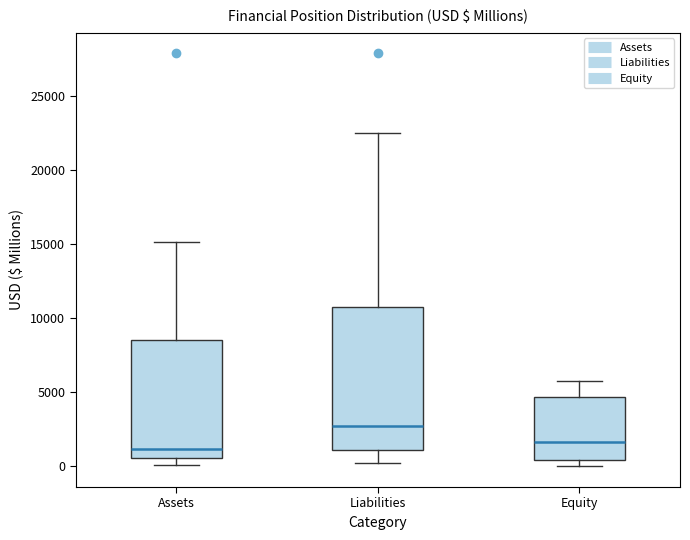

Reading left to right, transcribe this box plot: for each box, give where its median line is, the range the box spans, and where its two whiskers end, as read against the y-axis. The values are not printed on the chart, so give them approximately, as read against the axis.

Assets: median 1000, box 500 to 8500, whiskers 0 to 15000
Liabilities: median 2500, box 1000 to 10500, whiskers 0 to 22500
Equity: median 1500, box 500 to 4500, whiskers 0 to 5500